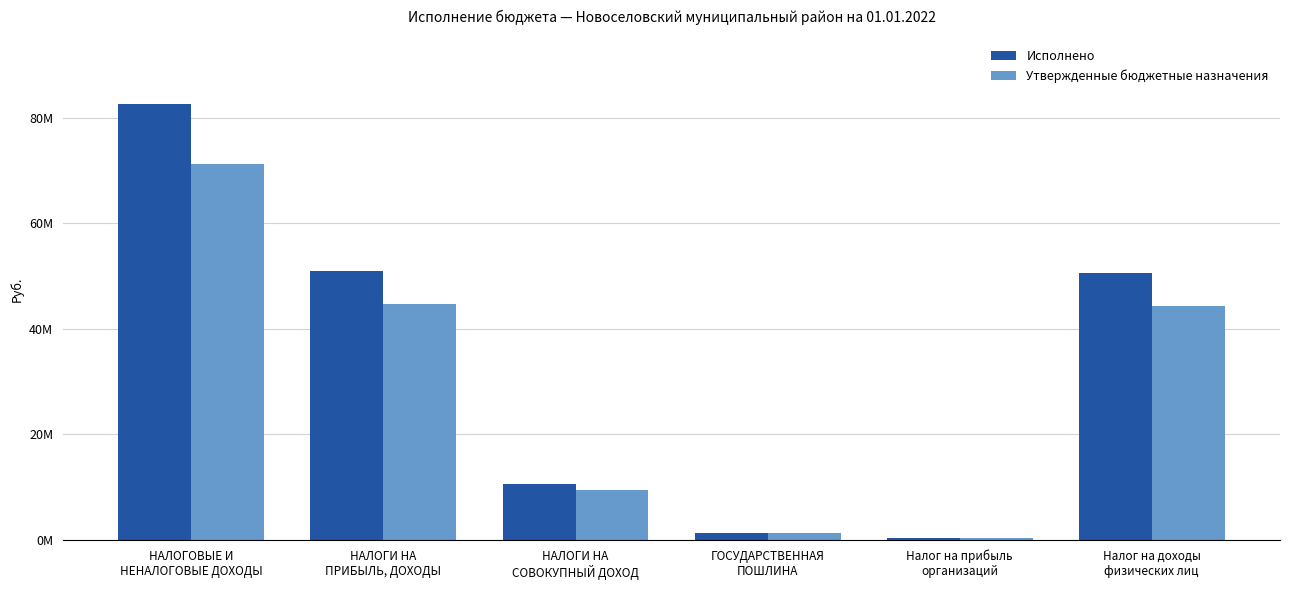

The Исполнено series shows 30453652.4 at Налог на доходы
физических лиц. True or false?

False